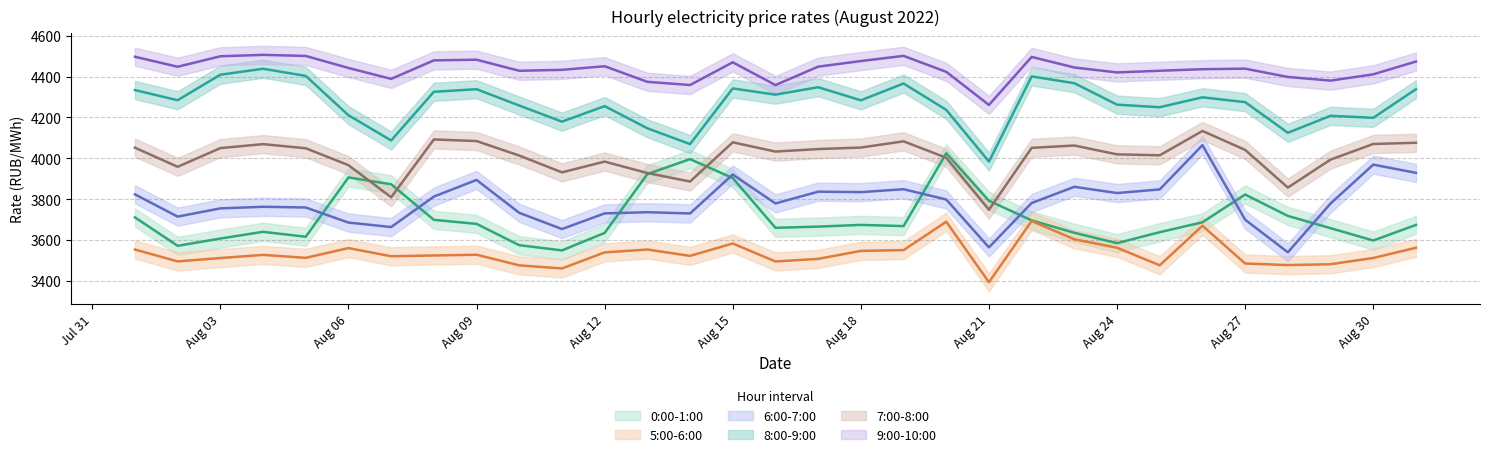

True or false: 8:00-9:00 and 5:00-6:00 cross at least once.

False